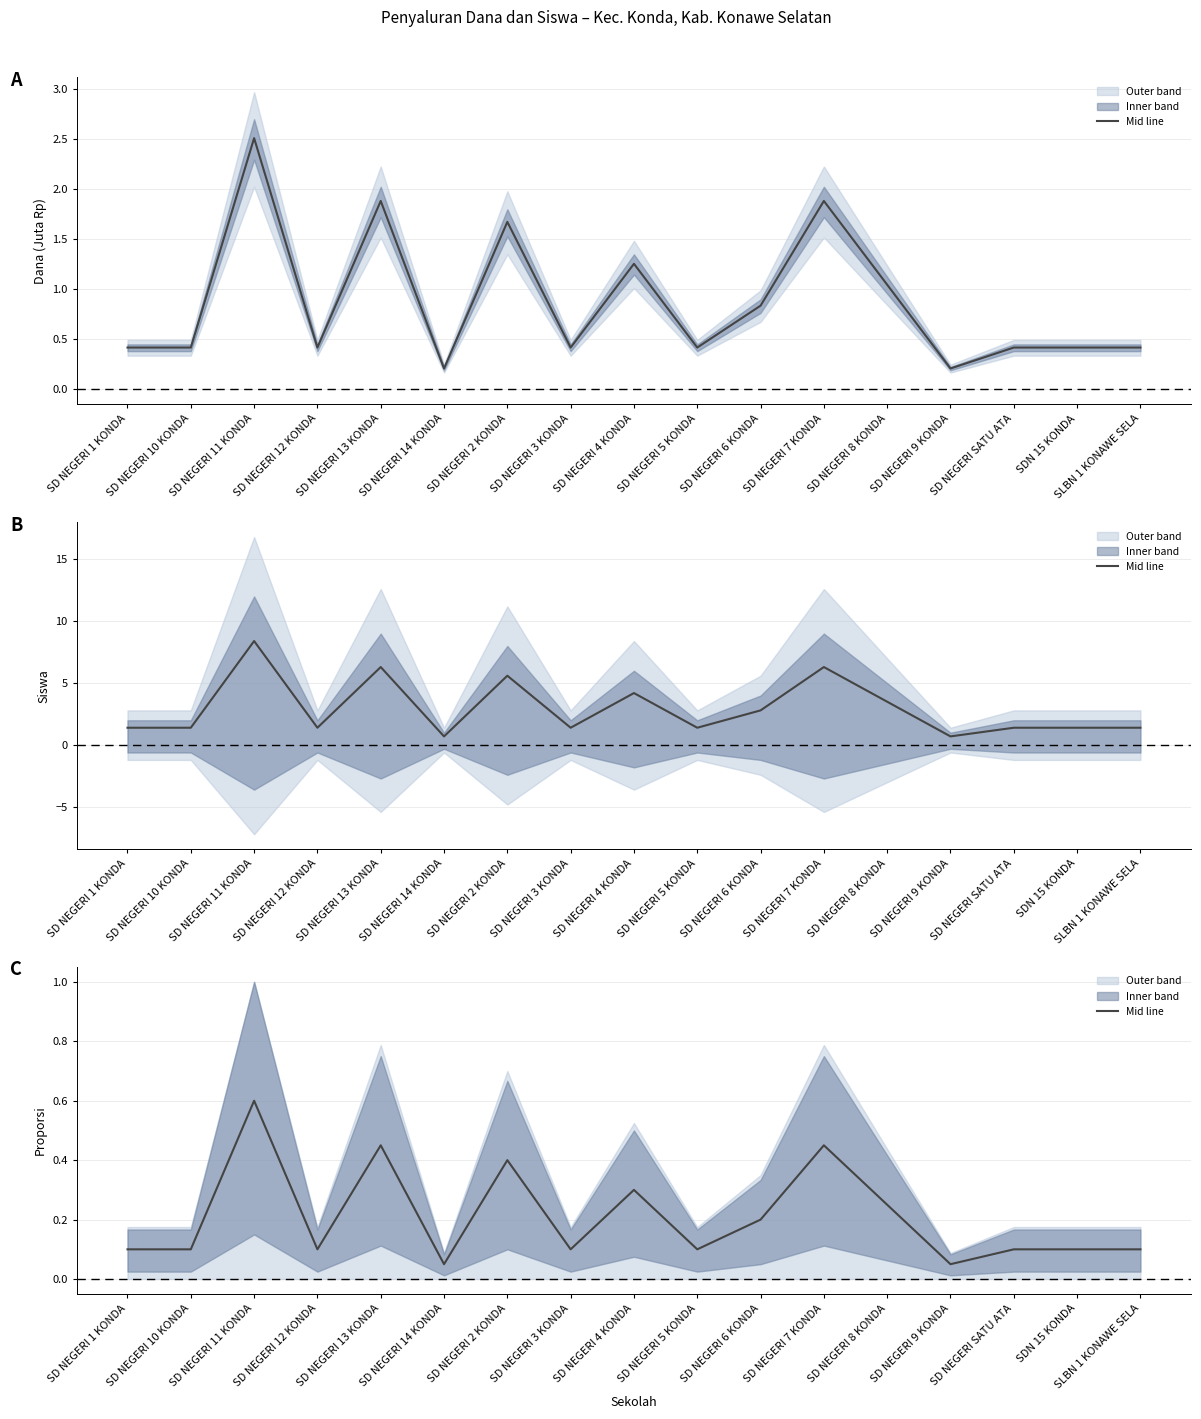

Reading right to left, list all the values displayed in this chart.

SLBN 1 KONAWE SELA=0.1	SDN 15 KONDA=0.1	SD NEGERI SATU ATA=0.1	SD NEGERI 9 KONDA=0.0	SD NEGERI 8 KONDA=0.2	SD NEGERI 7 KONDA=0.4	SD NEGERI 6 KONDA=0.2	SD NEGERI 5 KONDA=0.1	SD NEGERI 4 KONDA=0.3	SD NEGERI 3 KONDA=0.1	SD NEGERI 2 KONDA=0.4	SD NEGERI 14 KONDA=0.0	SD NEGERI 13 KONDA=0.4	SD NEGERI 12 KONDA=0.1	SD NEGERI 11 KONDA=0.6	SD NEGERI 10 KONDA=0.1	SD NEGERI 1 KONDA=0.1